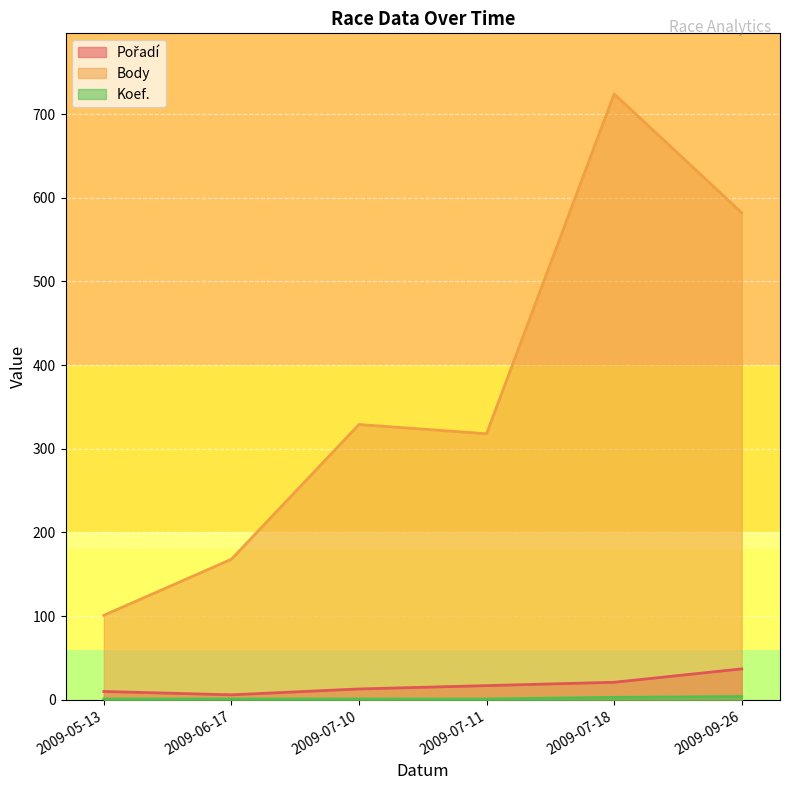

How many categories are shown in the chart?

6